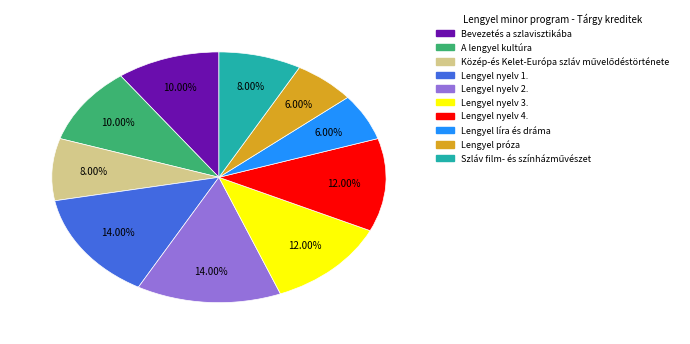

Is there a majority slice in this chart?

No